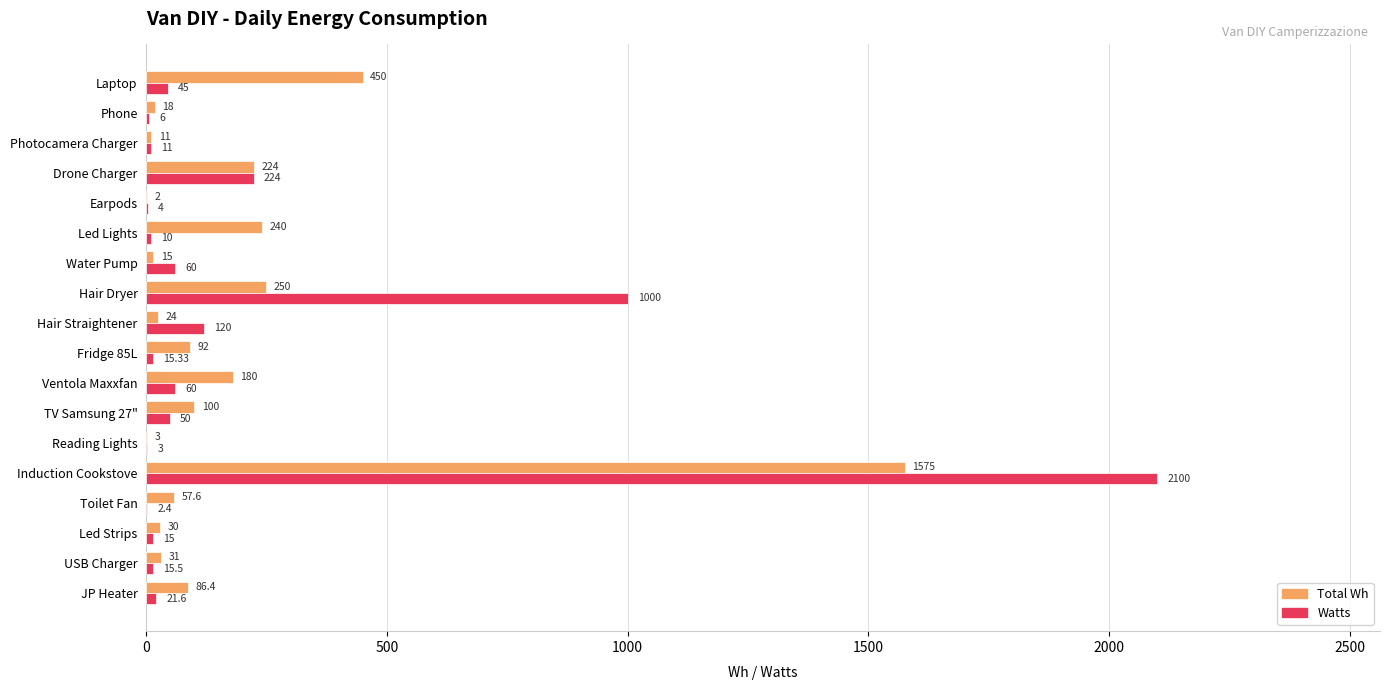

What is the total value across all series at Drone Charger?

448.0